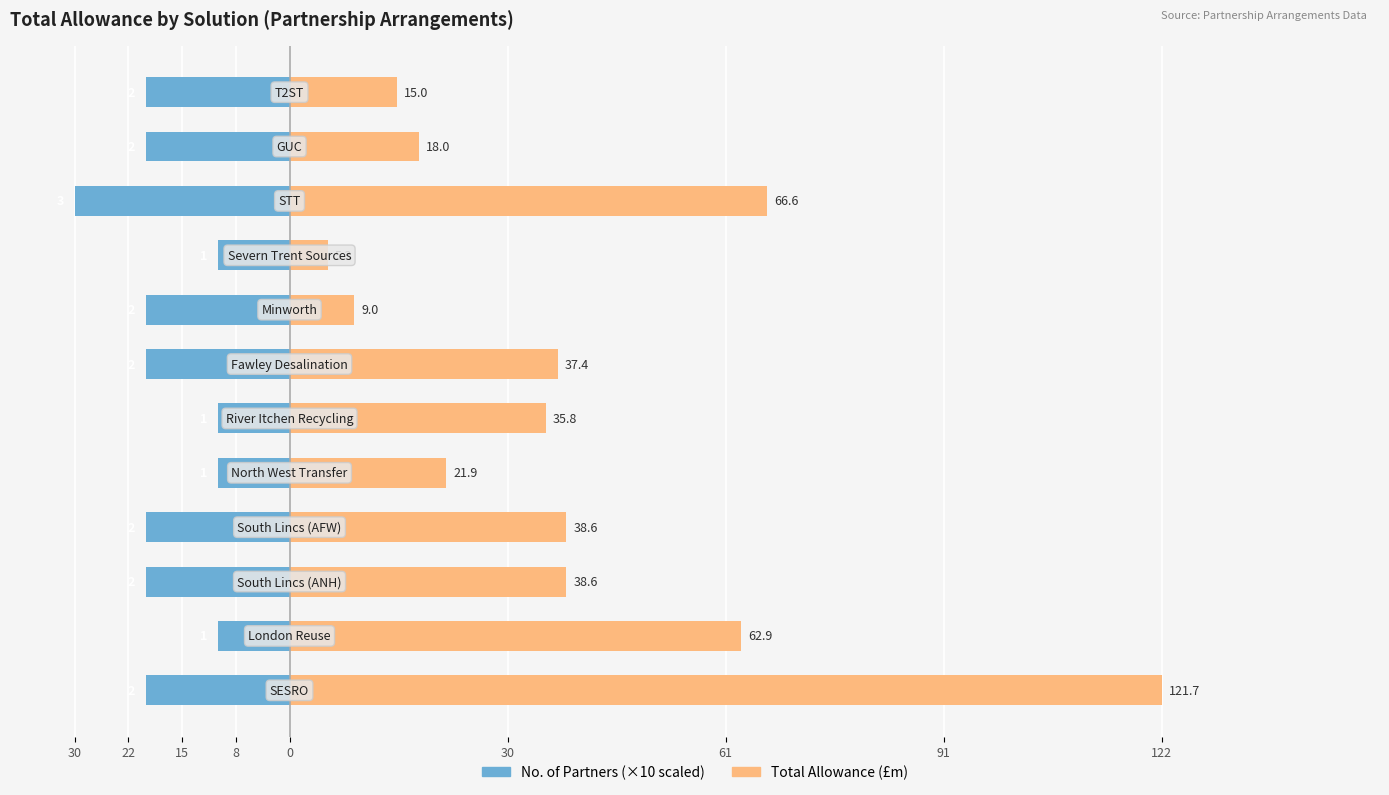

Between 61 and 11, which series saw the biggest shift?

Total Allowance (£m)